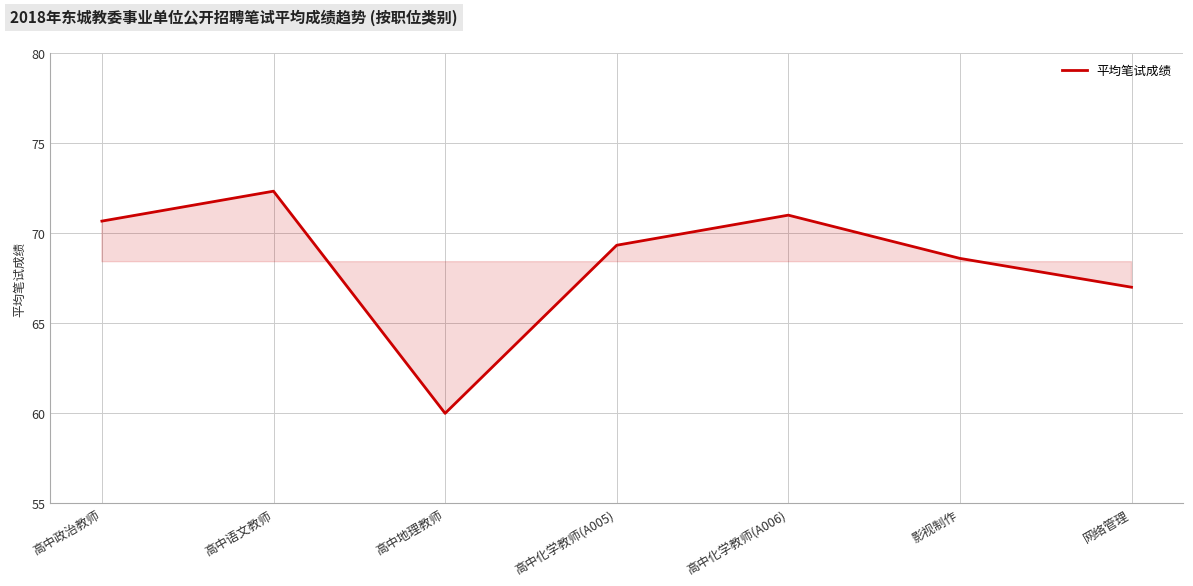

What is the difference between the second highest and second lowest values?

4.0